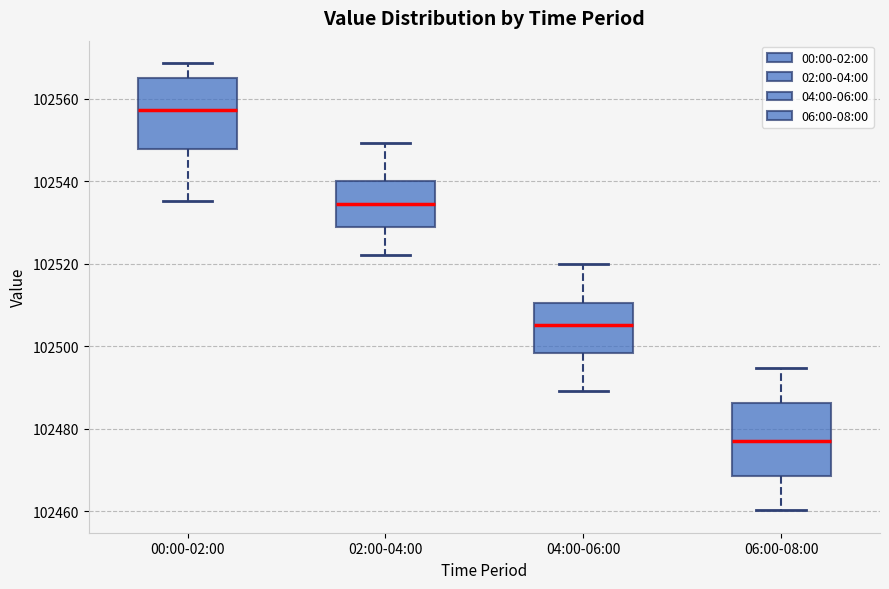

Where does the lower whisker of the box for 04:00-06:00 end on the y-axis? The values are not printed on the chart, so give them approximately, as read against the axis.

102490